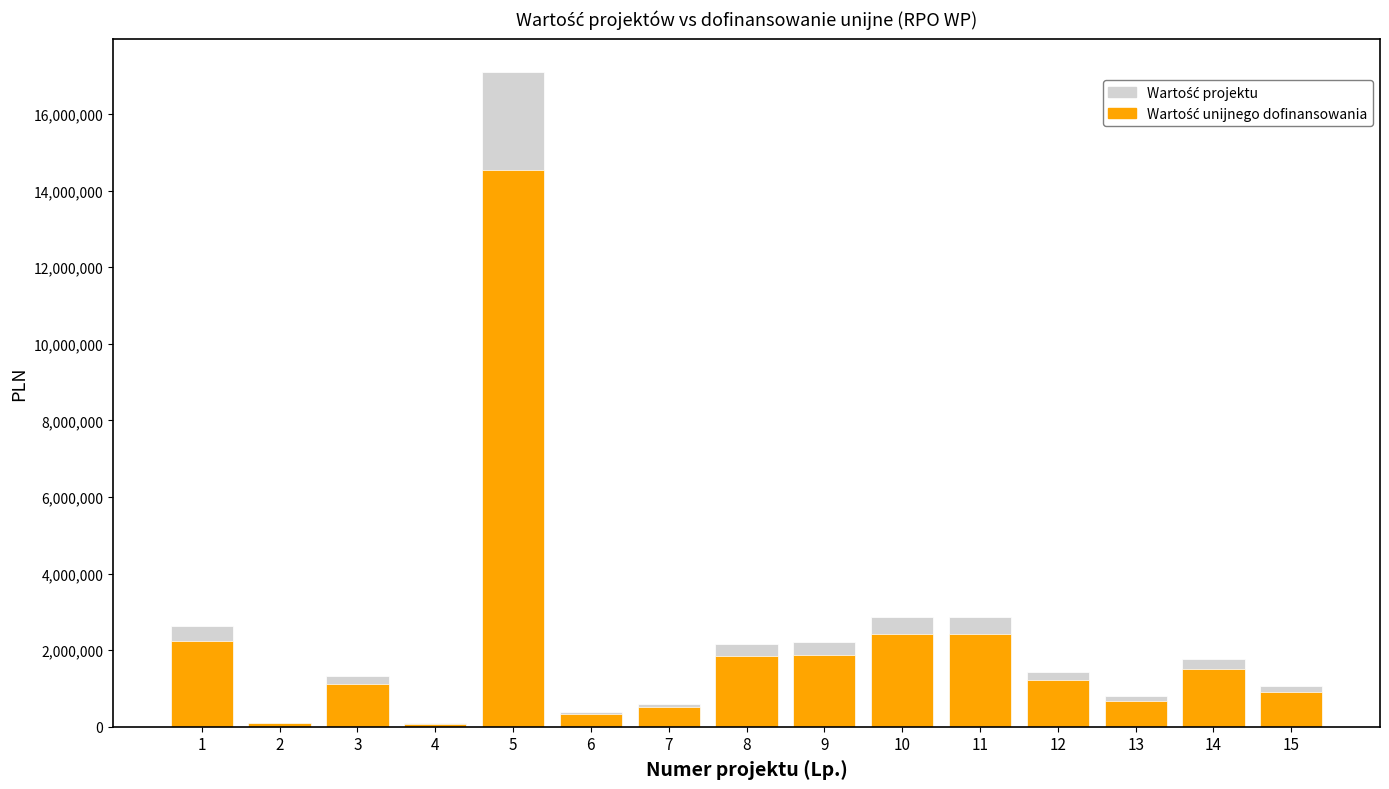

Rank the series by their average value, from highest to lowest.

Wartość projektu, Wartość unijnego dofinansowania